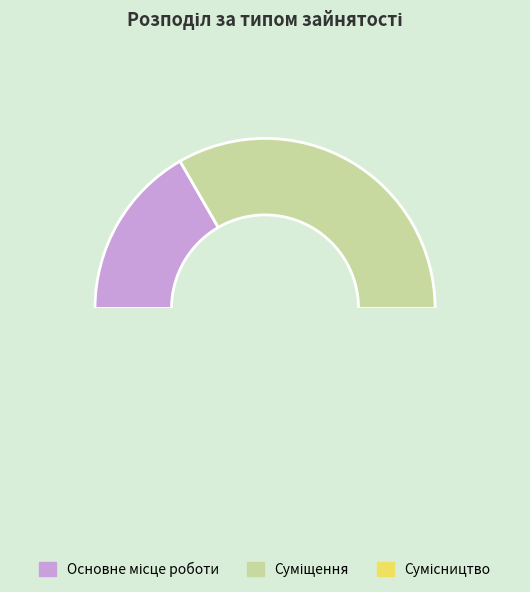

What is the ratio of the value at Основне місце роботи to the value at Сумісництво?

0.3